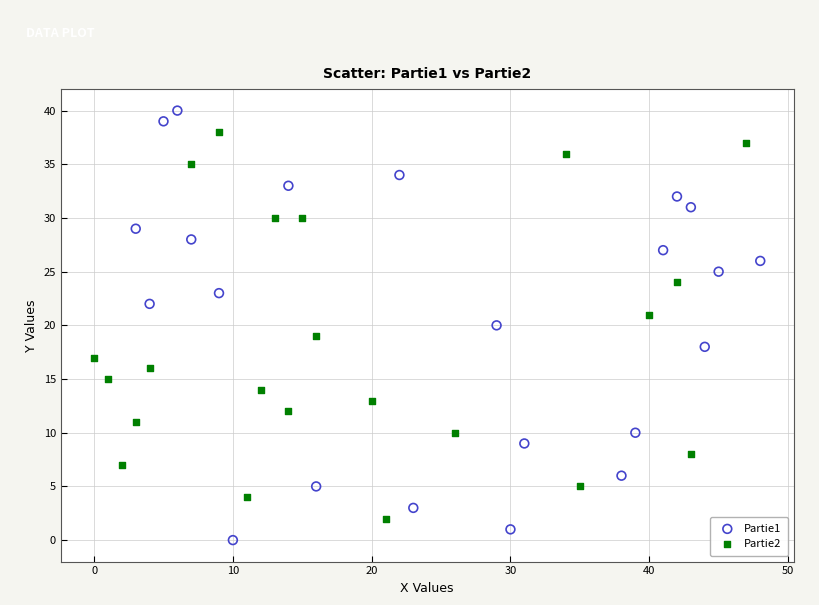

Which series has the widest spread of Y values?

Partie1